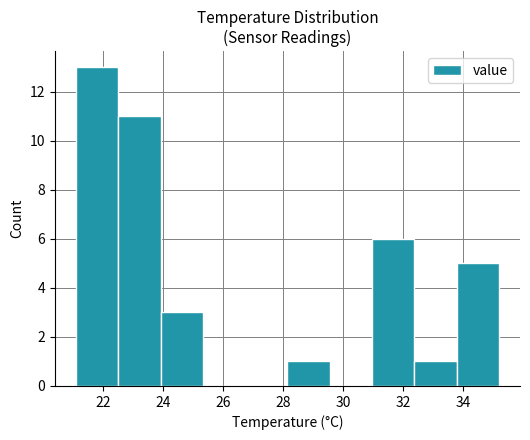

What is the height of the bar covering 21.2 to 22.6 on the x-axis? Neither the bar edges nor the heights are printed on the chart, so give them approximately, as read against the axes.

13